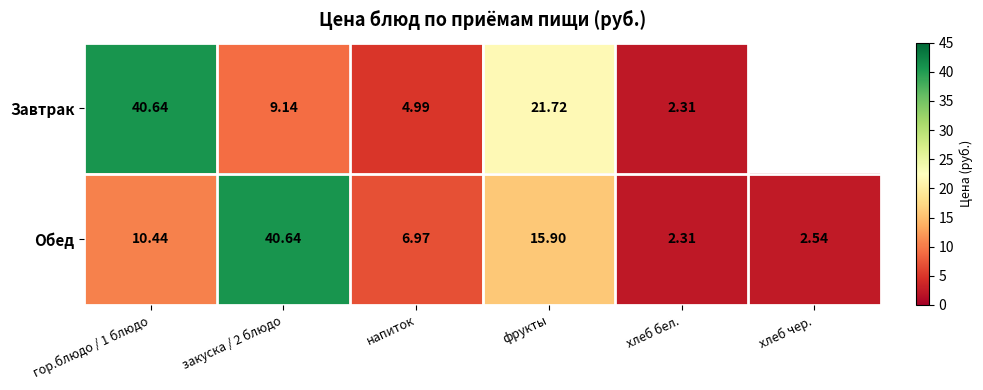

Which category has the lowest value in the Обед series?

хлеб бел.